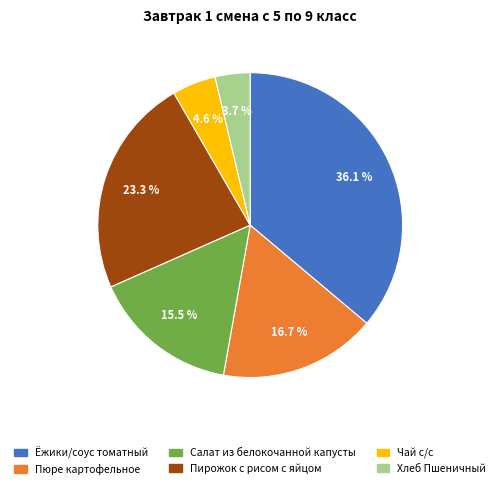

To the nearest percent, what percentage of the pie is Пюре картофельное?

17%